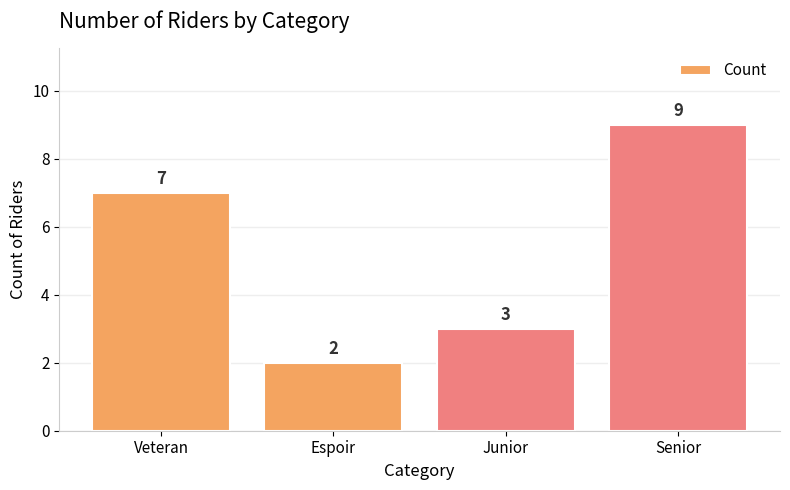

How many bars are there in total?

4